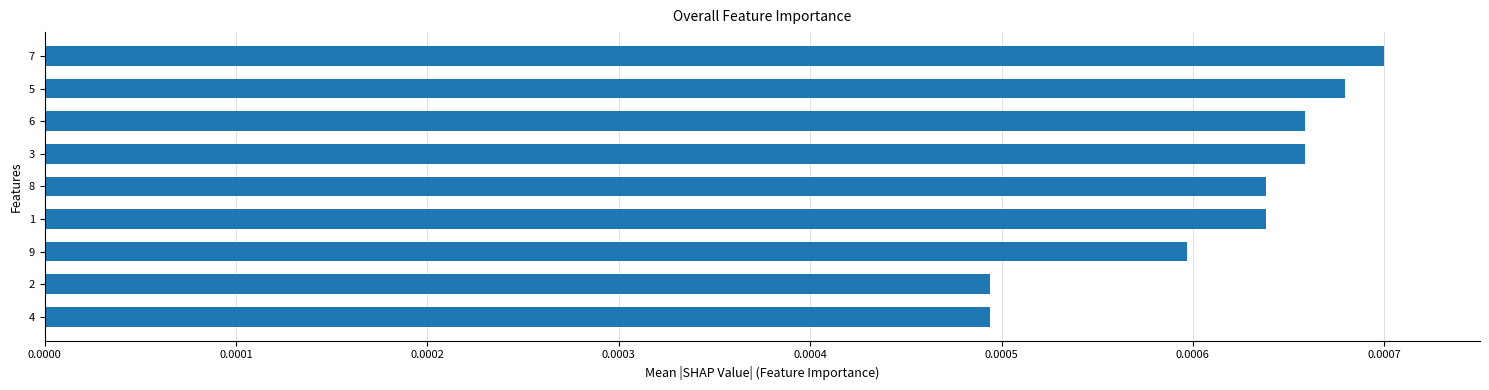

What is the label of the 1st bar from the bottom?

4